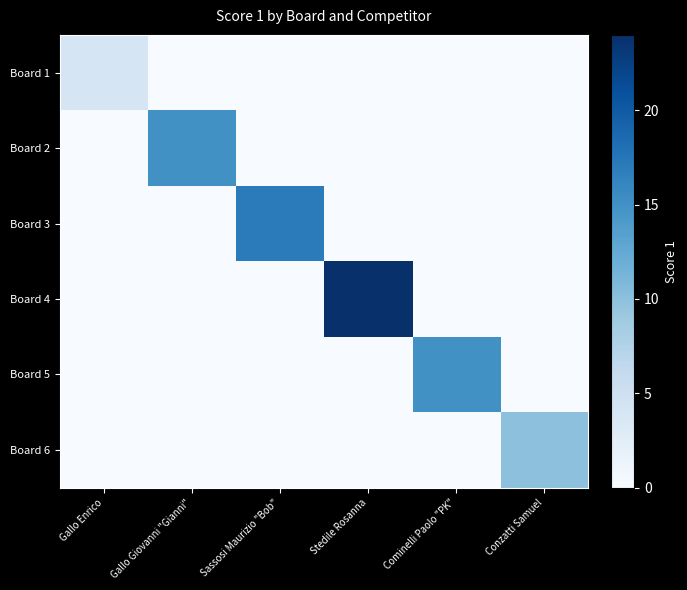

Which has a higher value, Gallo Enrico or Gallo Giovanni "Gianni"?

Gallo Enrico